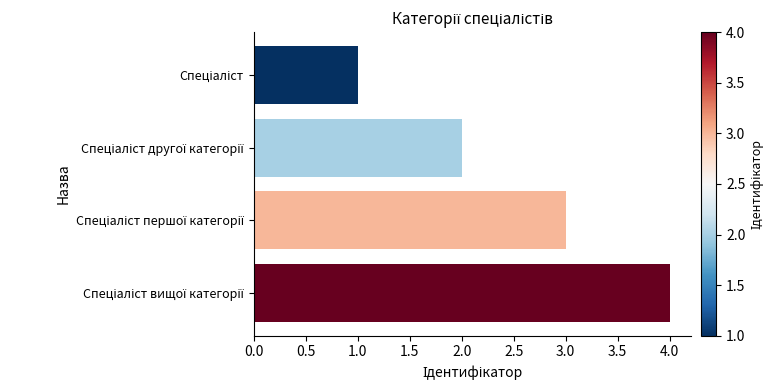

What is the difference between the maximum and minimum values?

3